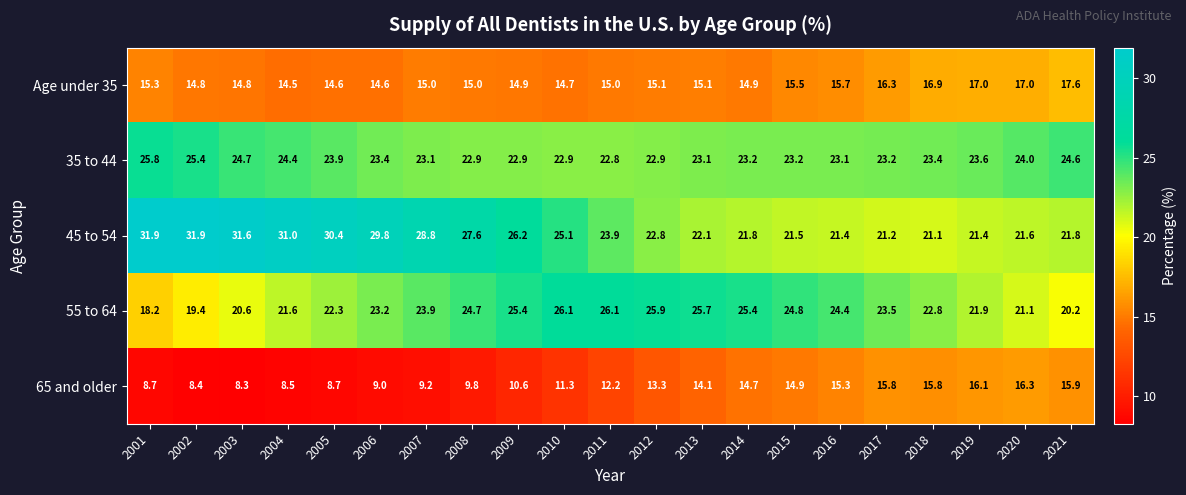

The value of 35 to 44 at 2016 is 31.5. True or false?

False